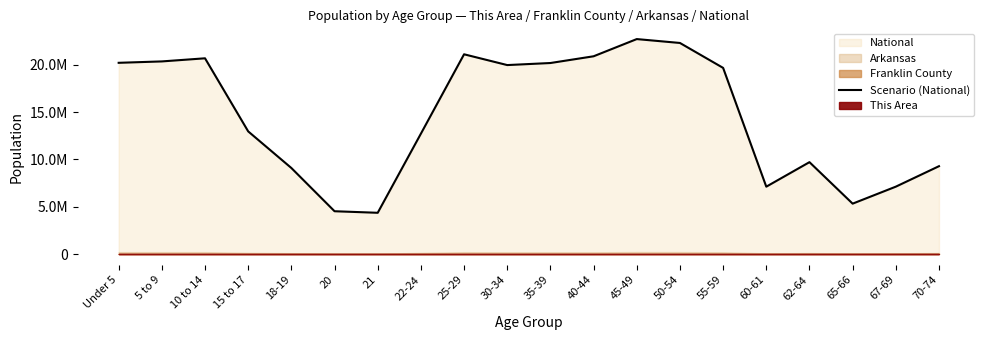

List the labels in order of value, largest first.

45-49, 50-54, 25-29, 40-44, 10 to 14, 5 to 9, Under 5, 35-39, 30-34, 55-59, 15 to 17, 22-24, 62-64, 70-74, 18-19, 67-69, 60-61, 65-66, 20, 21